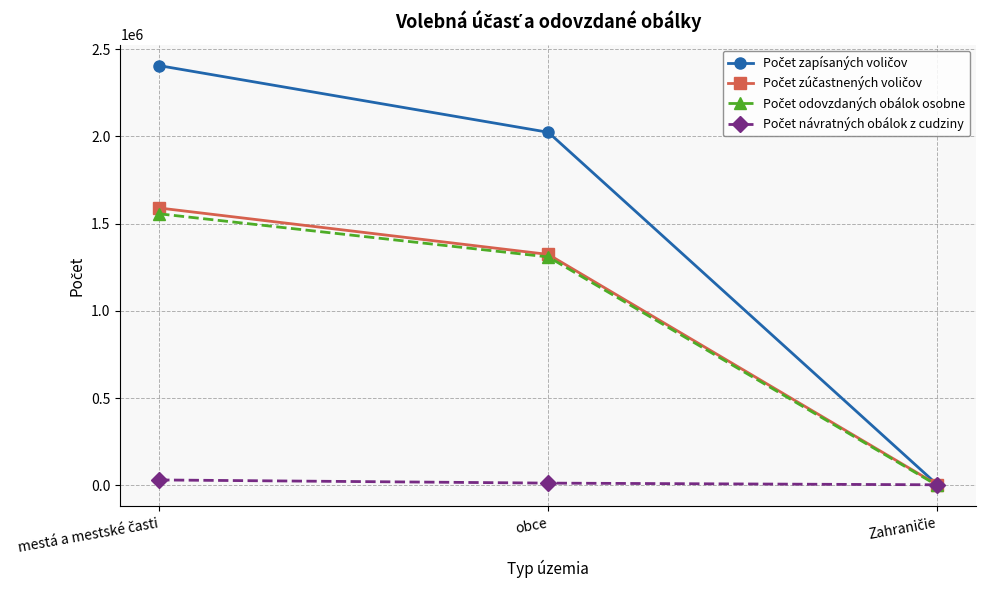

What is the label of the 2nd point from the right?

obce